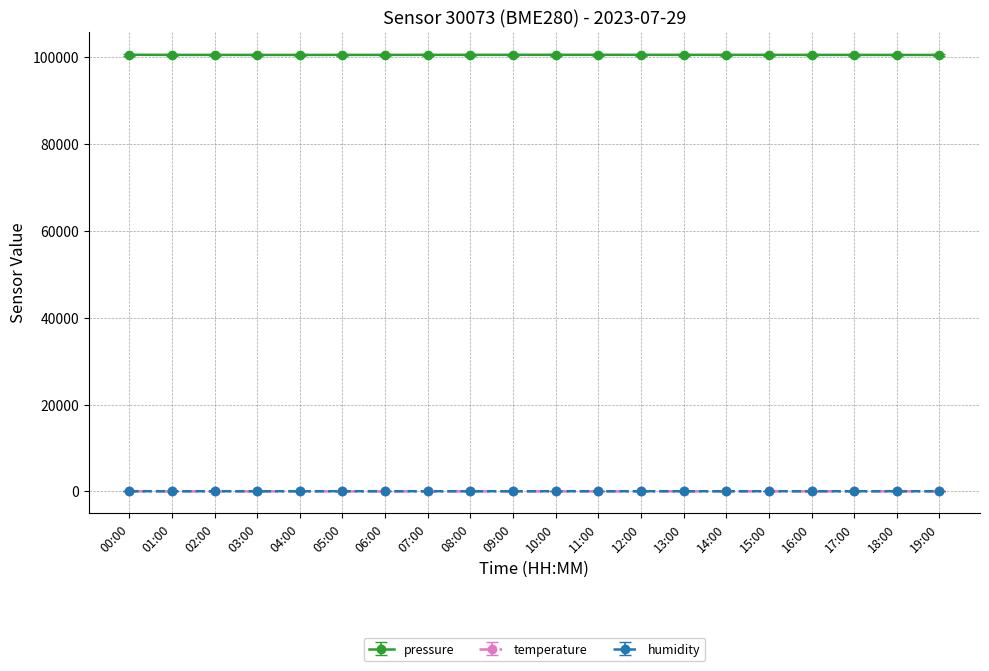

What is the sum of the temperature values at 17:00 and 04:00?

45.8